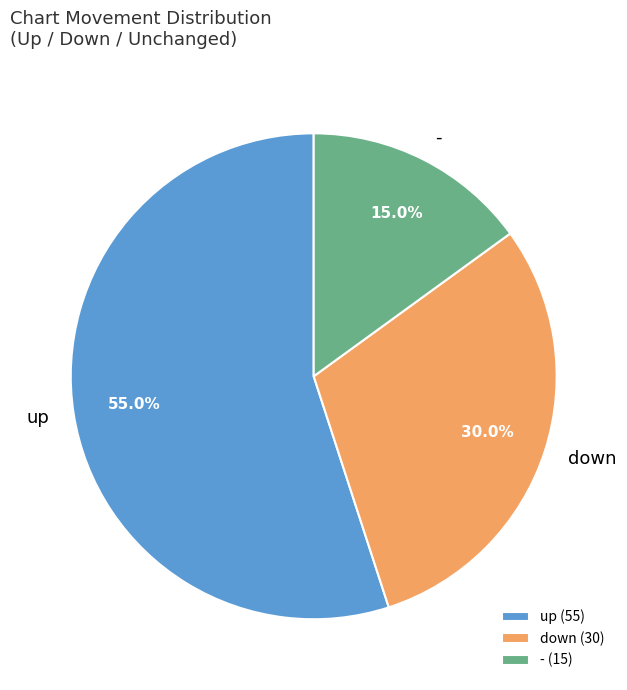

True or false: down accounts for 36% of the total.

False